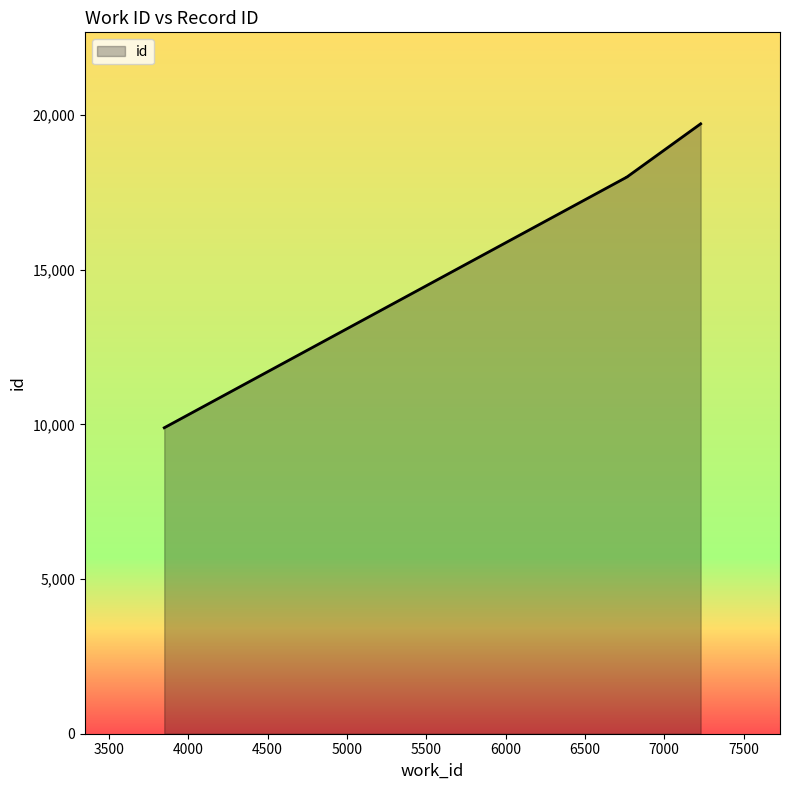

Which label corresponds to the largest value in the chart?

7229